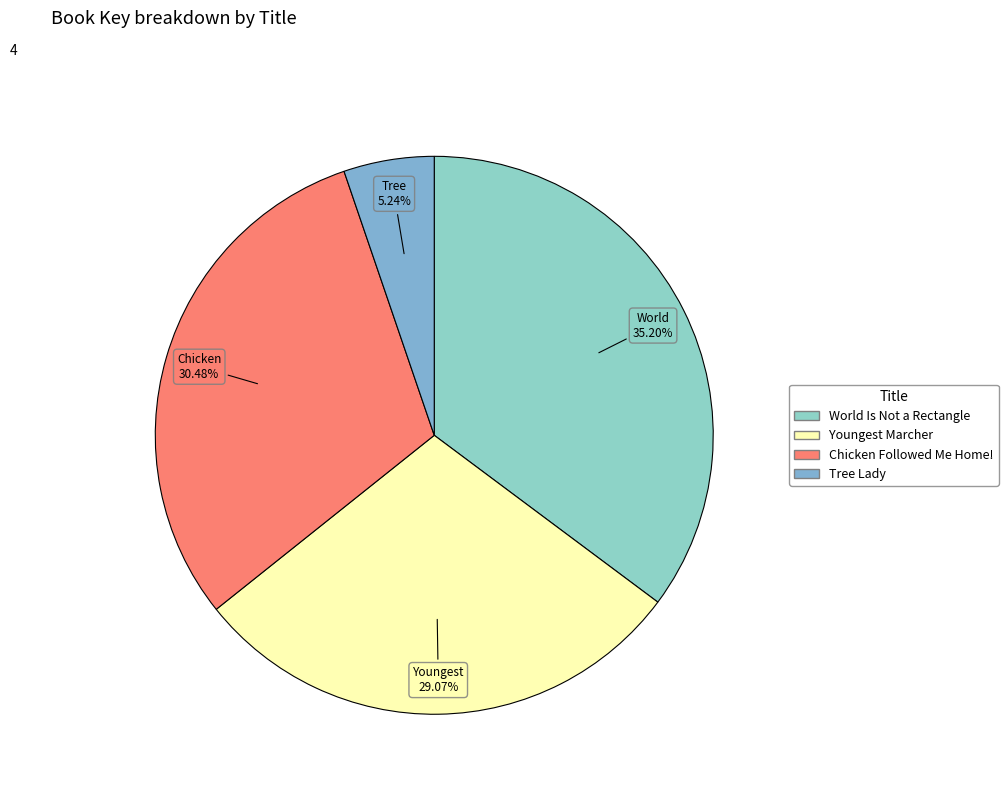

Rank the categories by value from lowest to highest.

Tree Lady, Youngest Marcher, Chicken Followed Me Home!, World Is Not a Rectangle